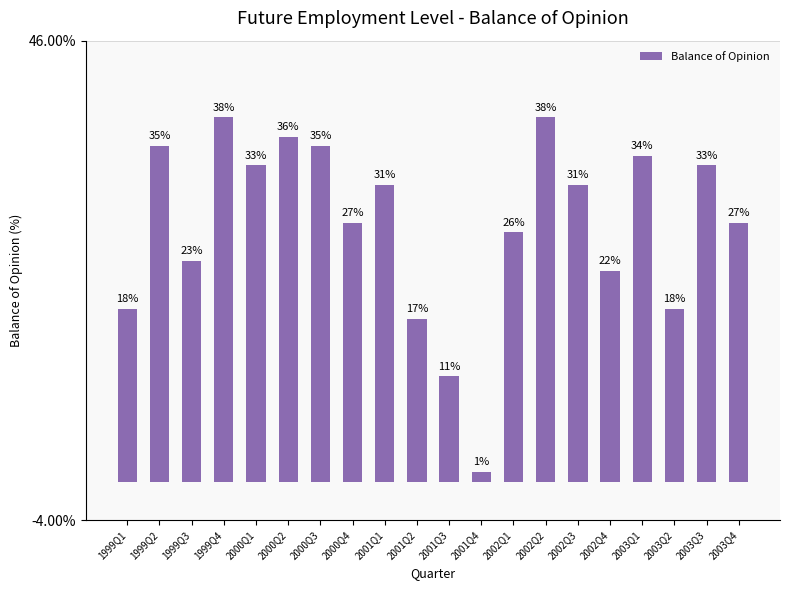

What is the label of the 9th bar from the right?

2001Q4